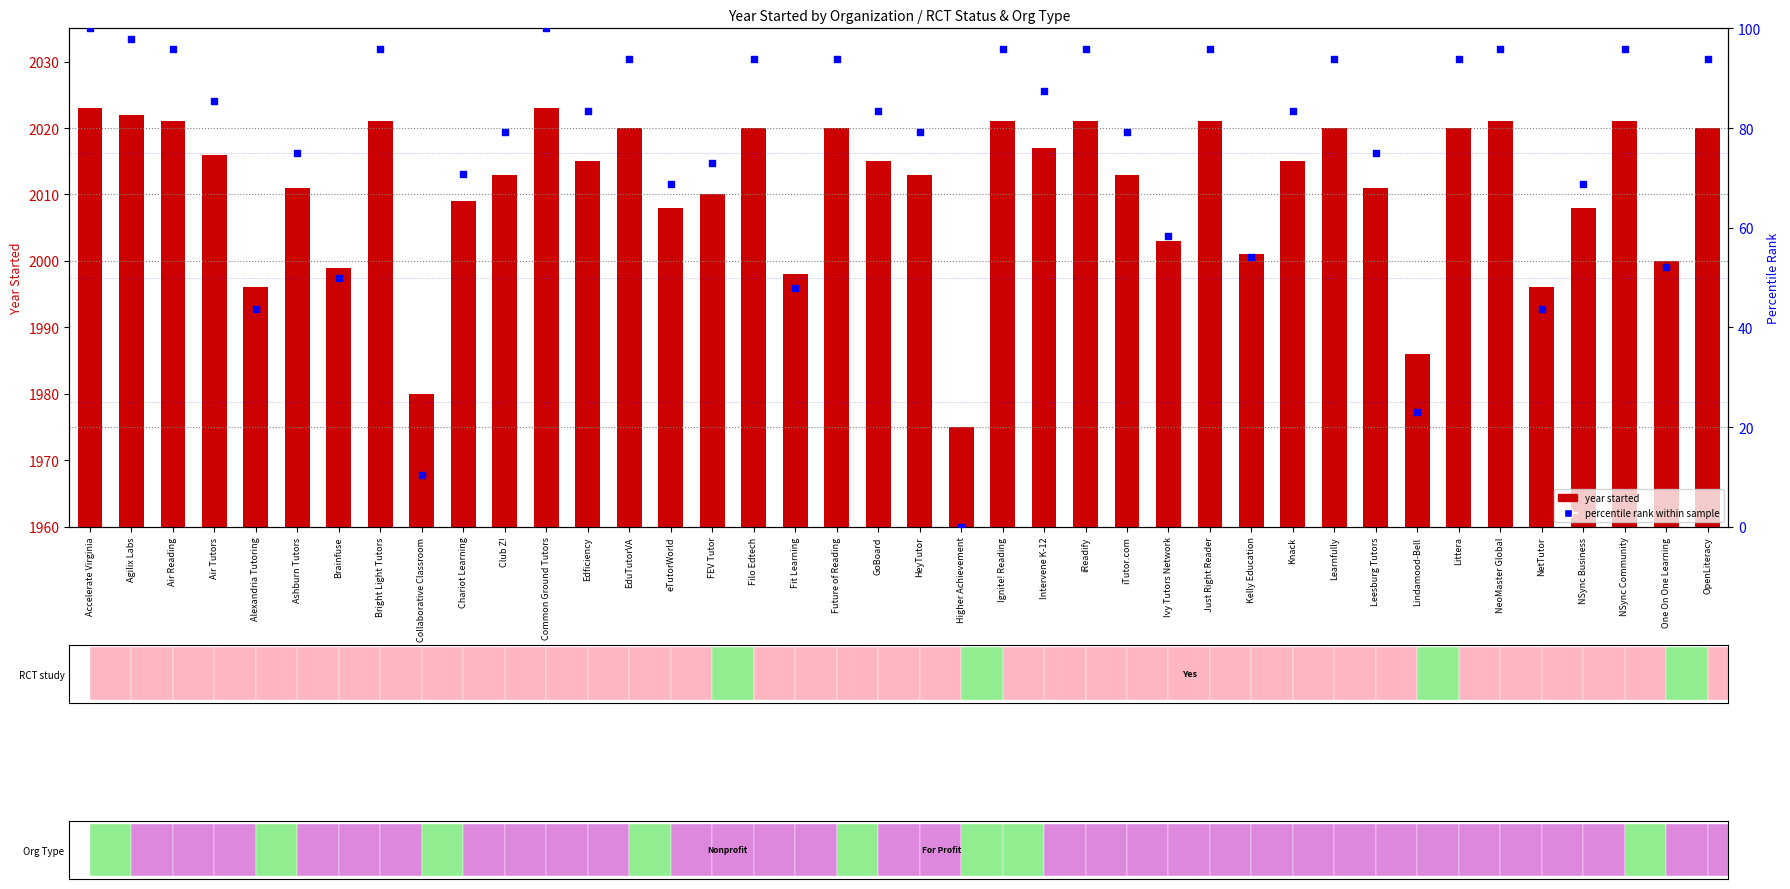

Is the value of percentile rank within sample at Learnfully greater than the value of year started at NeoMaster Global?

No